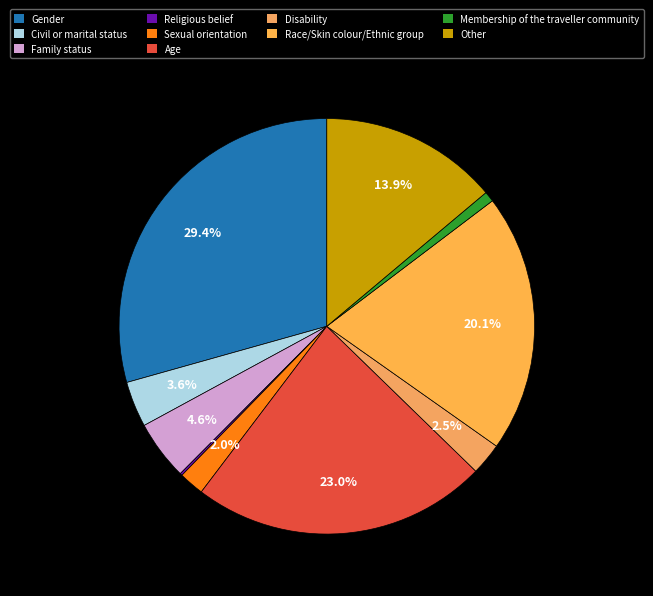

How many segments does this pie chart have?

10